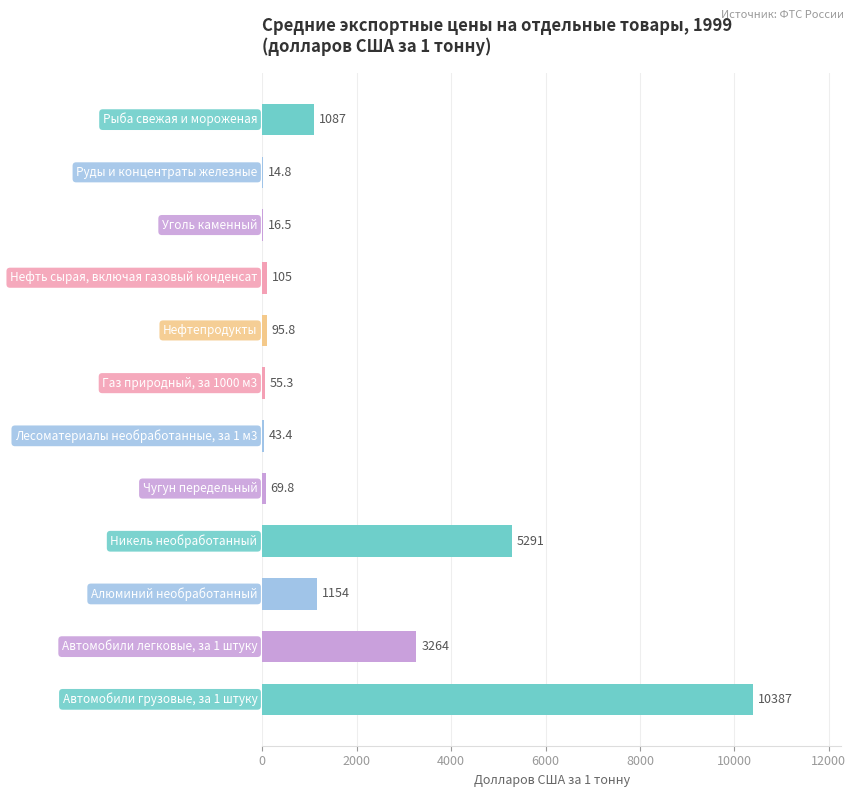

What is the maximum value shown in the chart?

10387.0